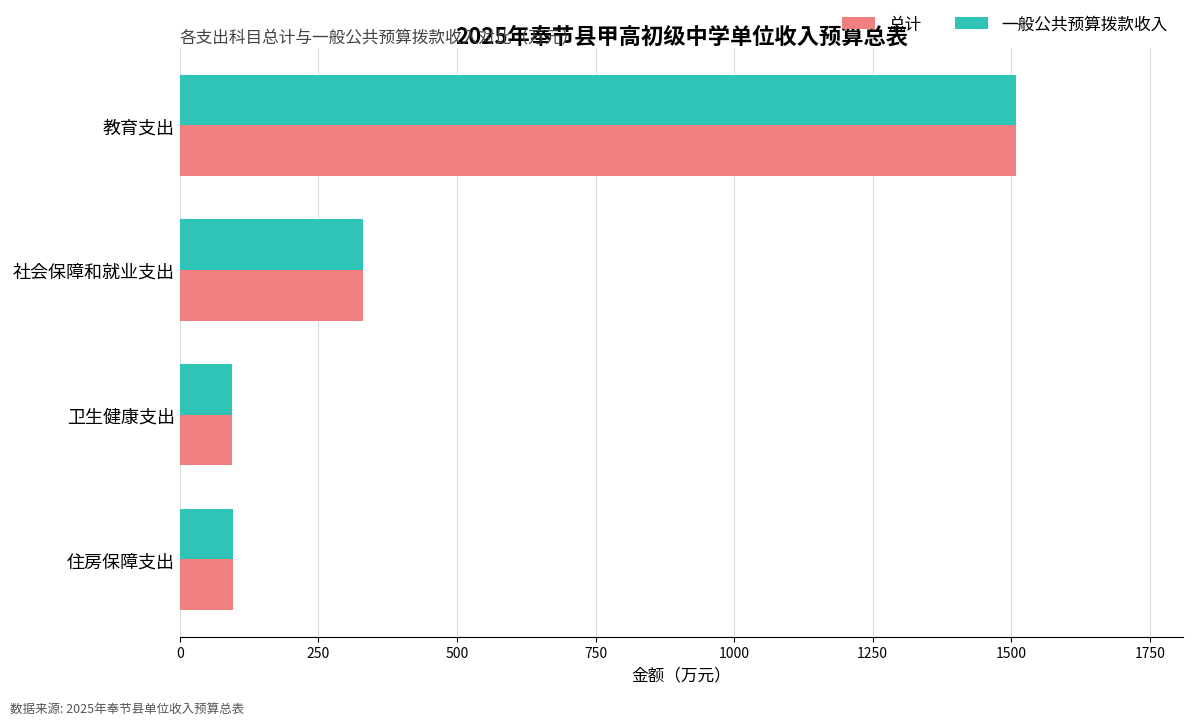

Which category has the highest value in the 总计 series?

教育支出